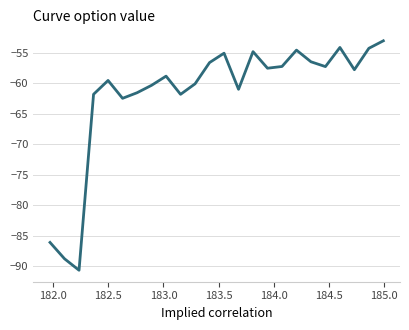

What is the difference between the second highest and second lowest values?

34.7